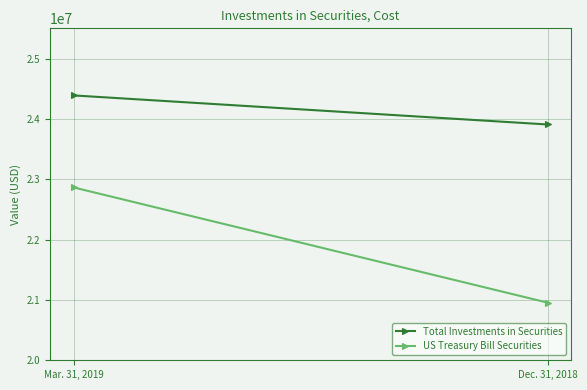

Reading left to right, what are all the values shown in this chart?

Total Investments in Securities: 24388446	23906786
US Treasury Bill Securities: 22864000	20954883